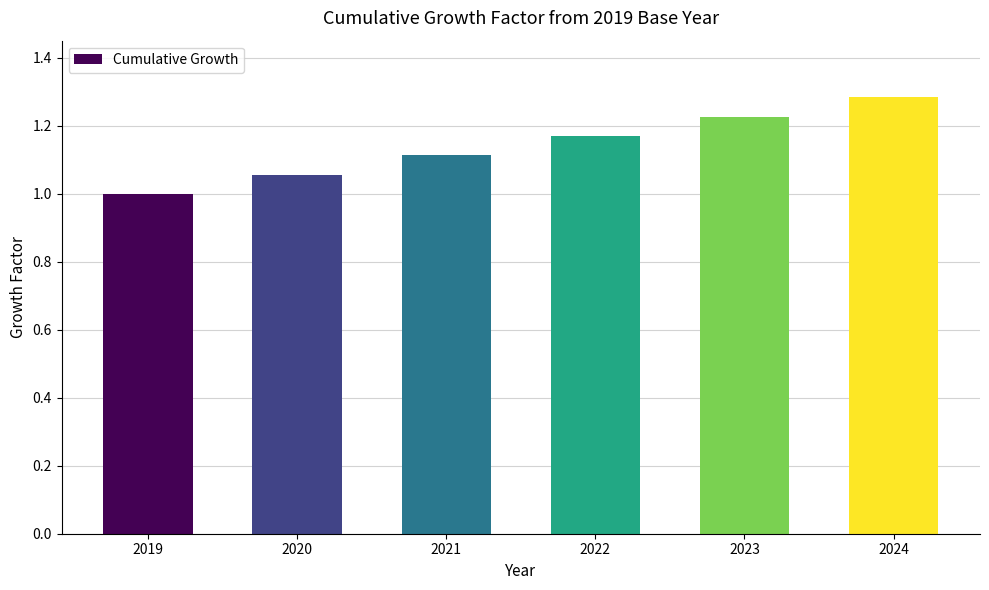

Which category has the lowest value across all series?

2019